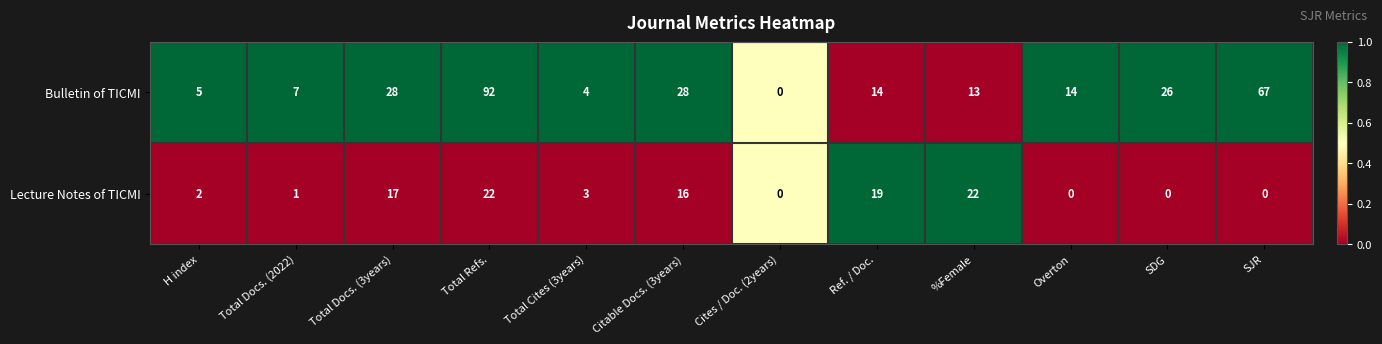

Reading left to right, transcribe all the data shown in this chart.

Bulletin of TICMI: H index=5	Total Docs. (2022)=7	Total Docs. (3years)=28	Total Refs.=92	Total Cites (3years)=4	Citable Docs. (3years)=28	Cites / Doc. (2years)=0	Ref. / Doc.=14	%Female=13	Overton=14	SDG=26	SJR=67
Lecture Notes of TICMI: H index=2	Total Docs. (2022)=1	Total Docs. (3years)=17	Total Refs.=22	Total Cites (3years)=3	Citable Docs. (3years)=16	Cites / Doc. (2years)=0	Ref. / Doc.=19	%Female=22	Overton=0	SDG=0	SJR=0